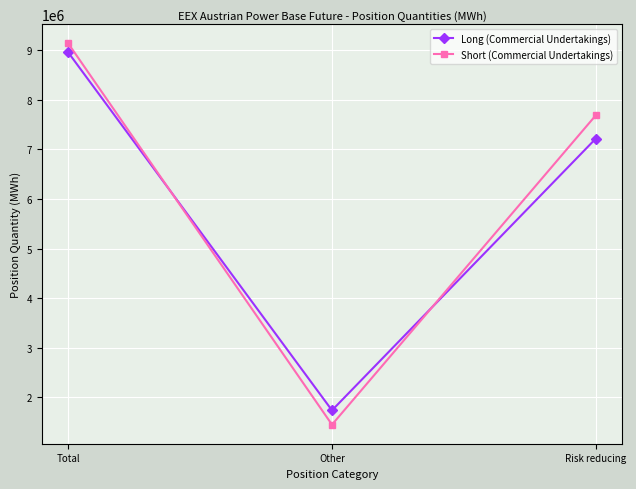

Read the Long (Commercial Undertakings) value at Other.

1739415